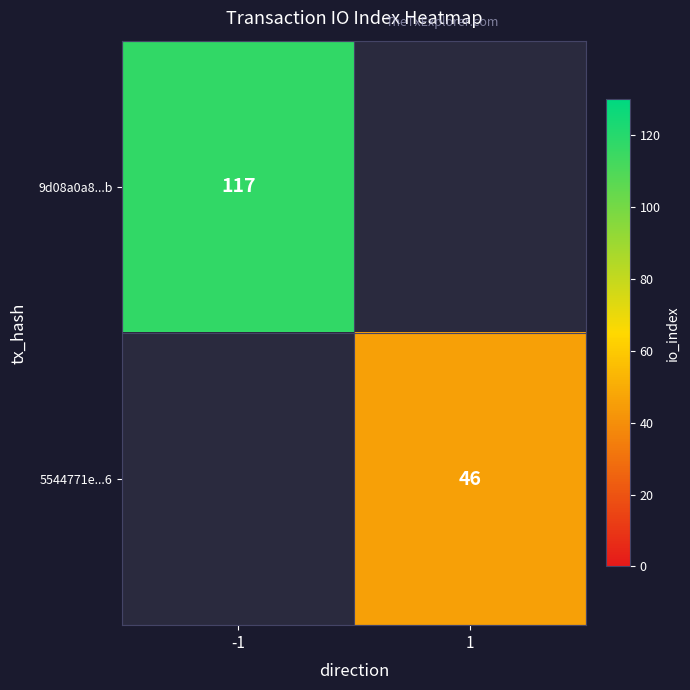

At how many categories does at least one series exceed 115?

1